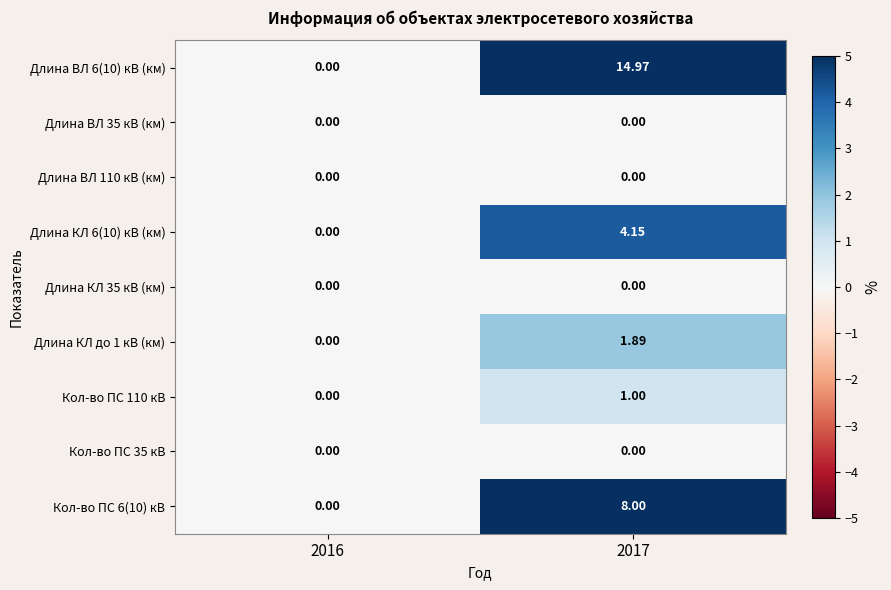

Which series changed the most between 2016 and 2017?

Длина ВЛ 6(10) кВ (км)